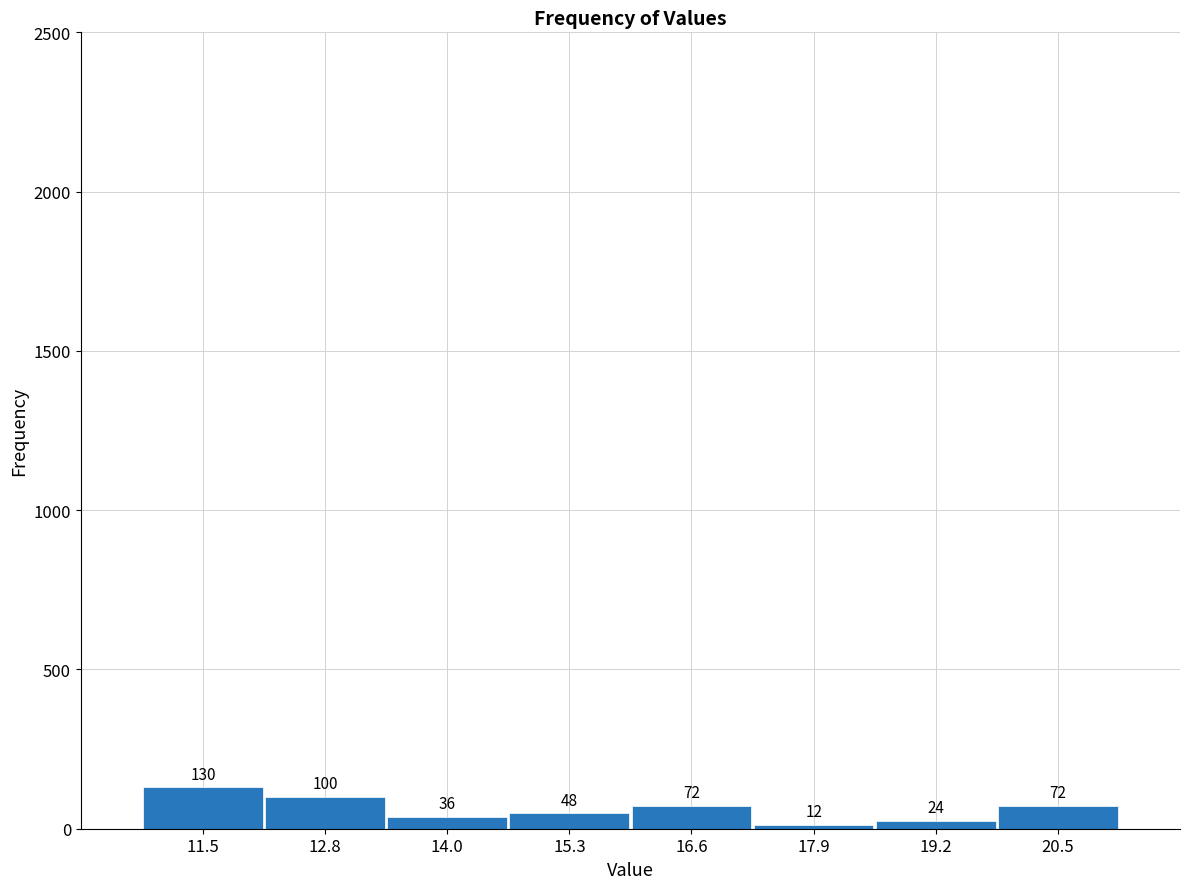

Over which range of the x-axis is the bar tallest?

10.8 to 12.2